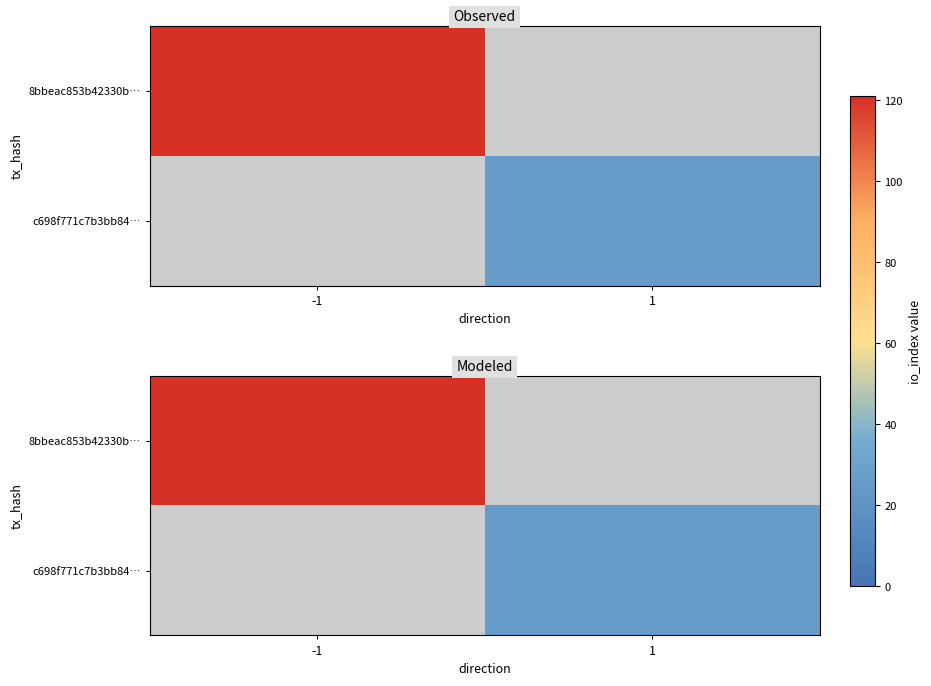

Is the value of 8bbeac853b42330b… at 1 greater than the value of c698f771c7b3bb84… at 1?

No